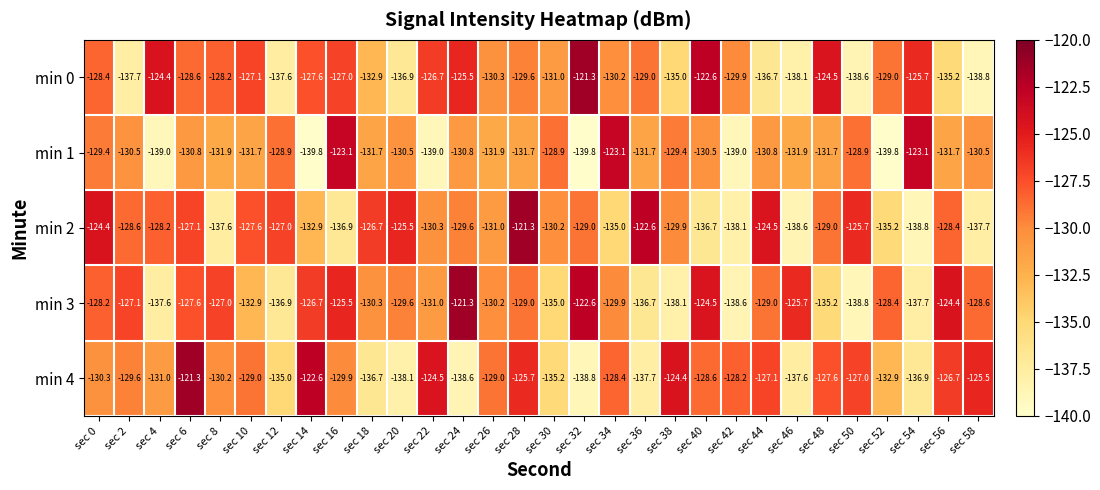

What is the greatest value displayed?

-121.3